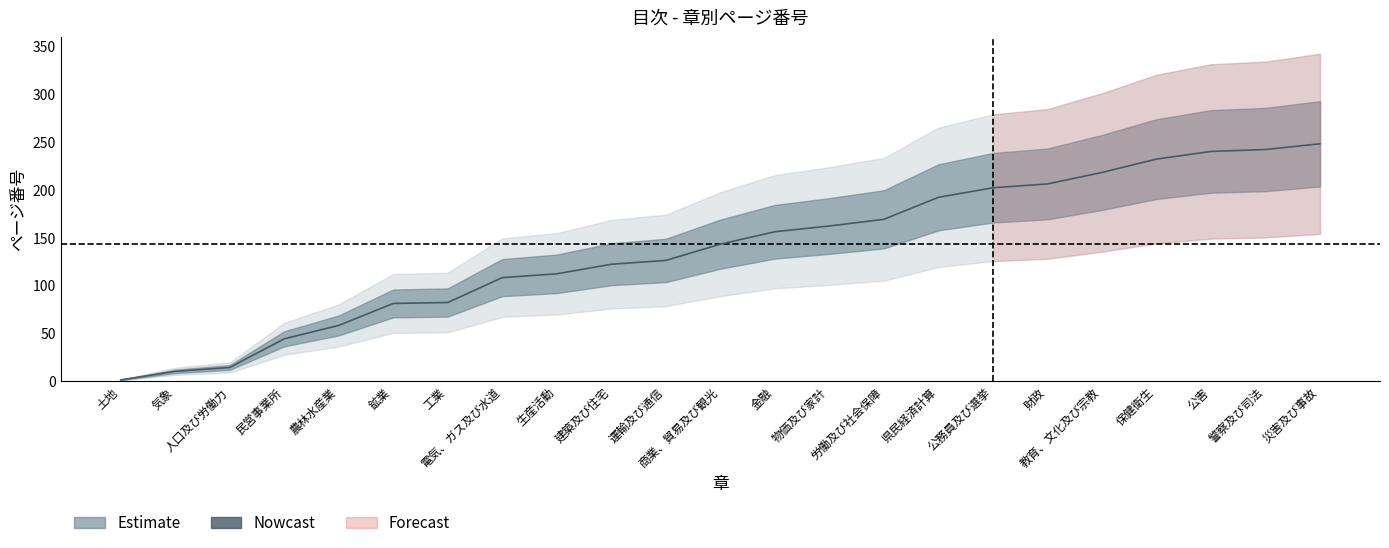

What is the greatest value displayed?

248